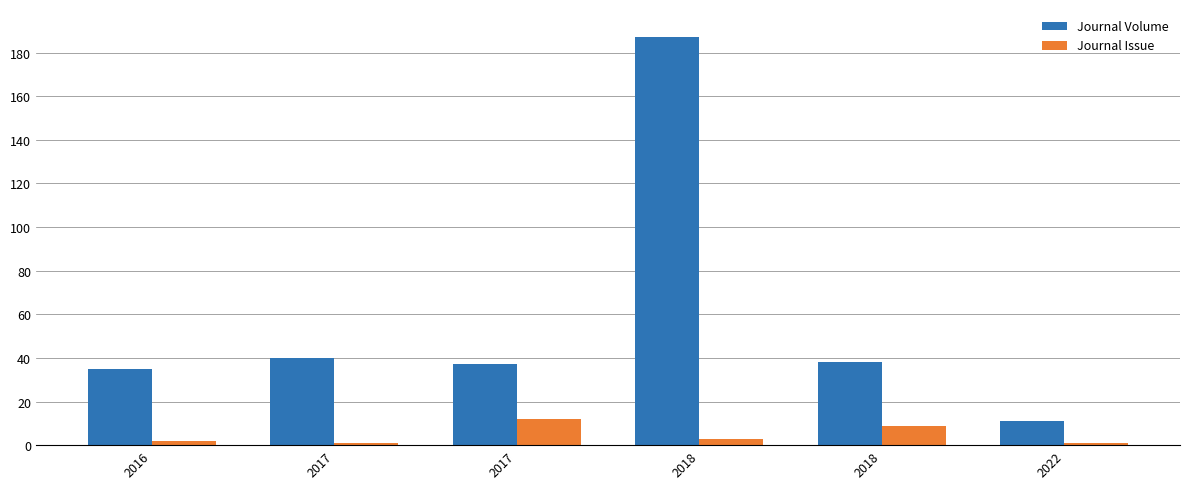

How many data points does each series have?

6